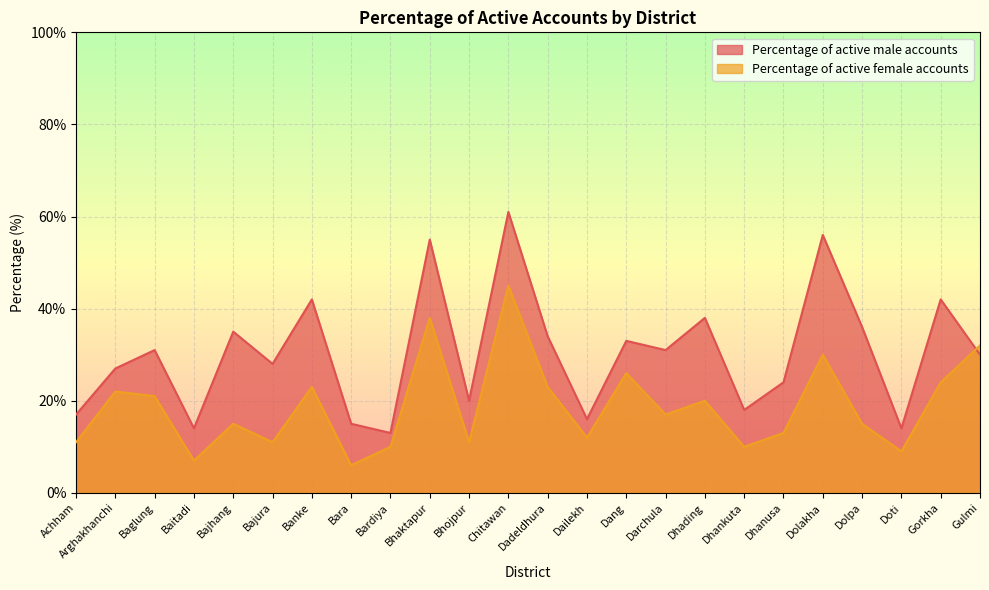

How many lines are shown in the chart?

2